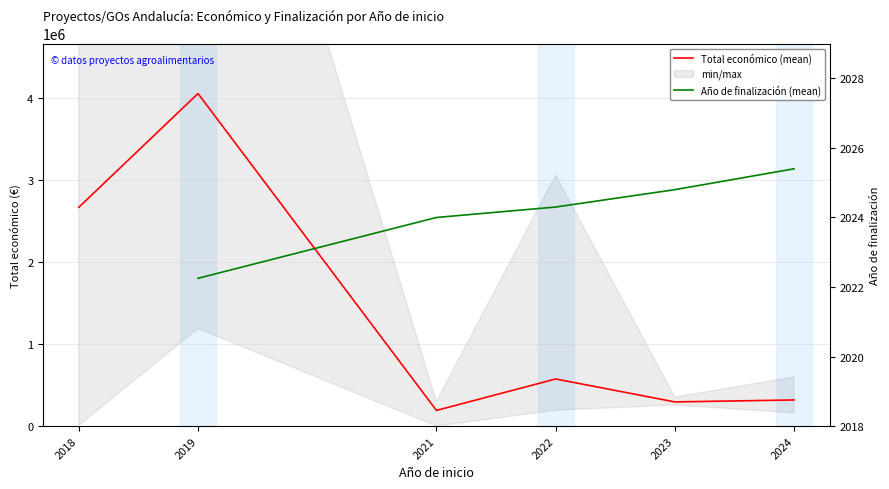

At which label is Total económico (mean) closest to 2120837?

2018